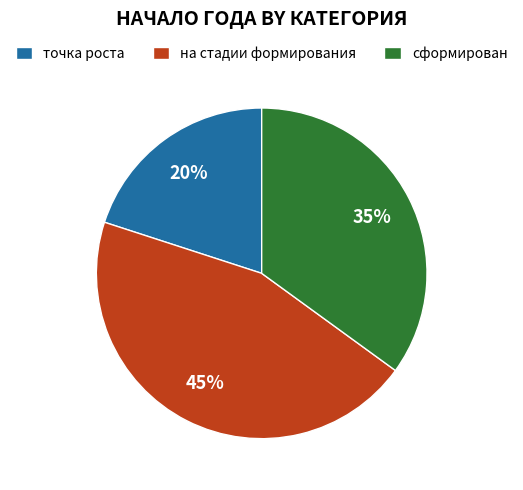

How many segments does this pie chart have?

3